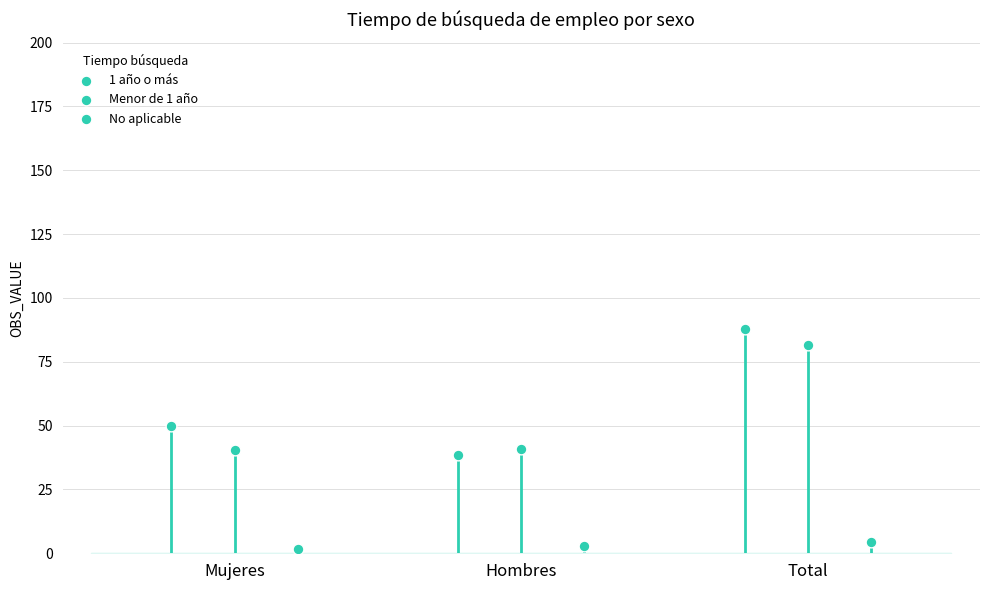

Which series contains the highest Y value?

1 año o más